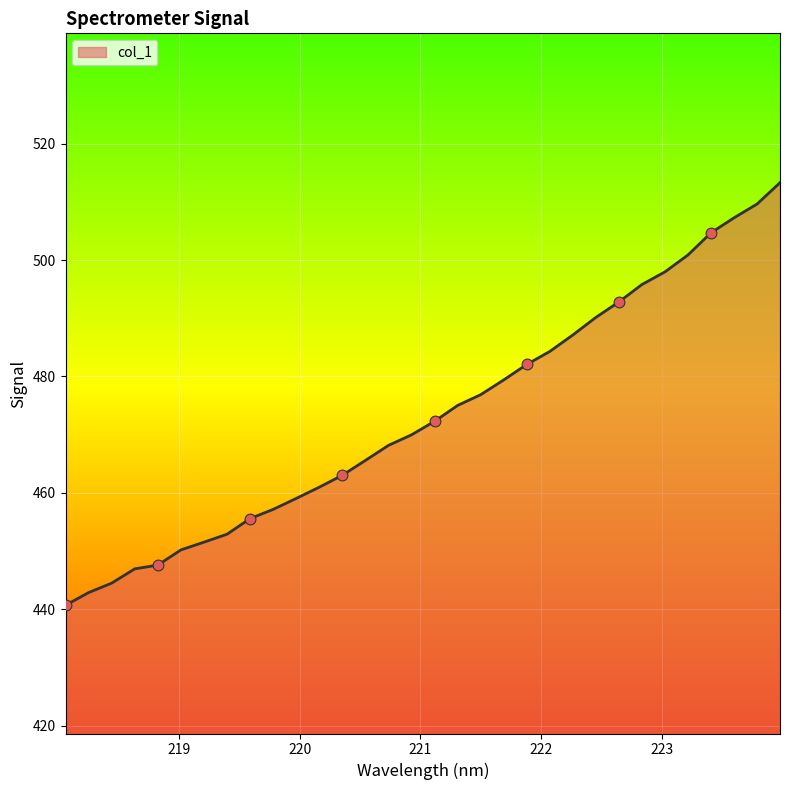

What is the maximum value shown in the chart?

513.3